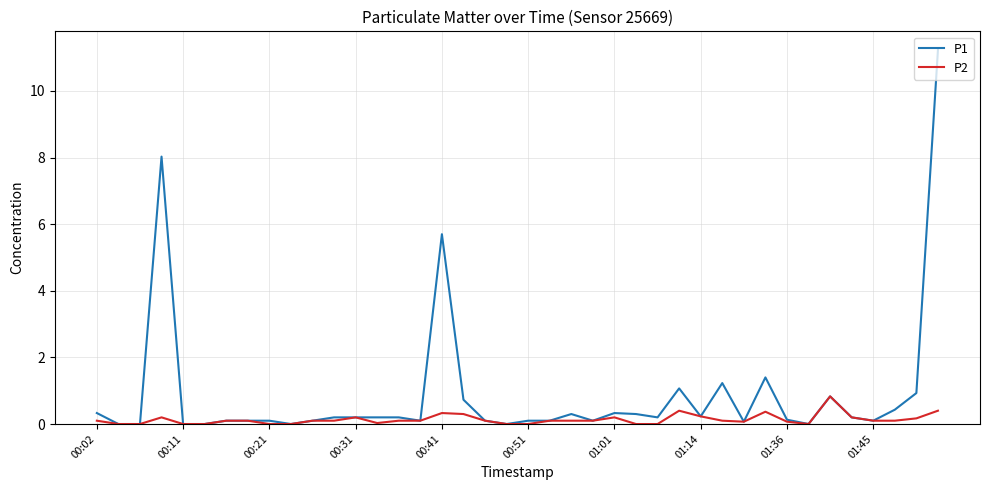

What is the average value of the P2 series?

0.1